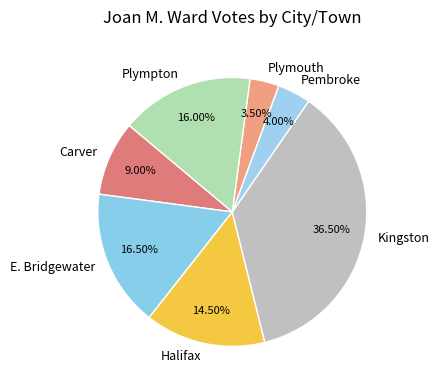

Rank the categories by value from highest to lowest.

Kingston, E. Bridgewater, Plympton, Halifax, Carver, Pembroke, Plymouth